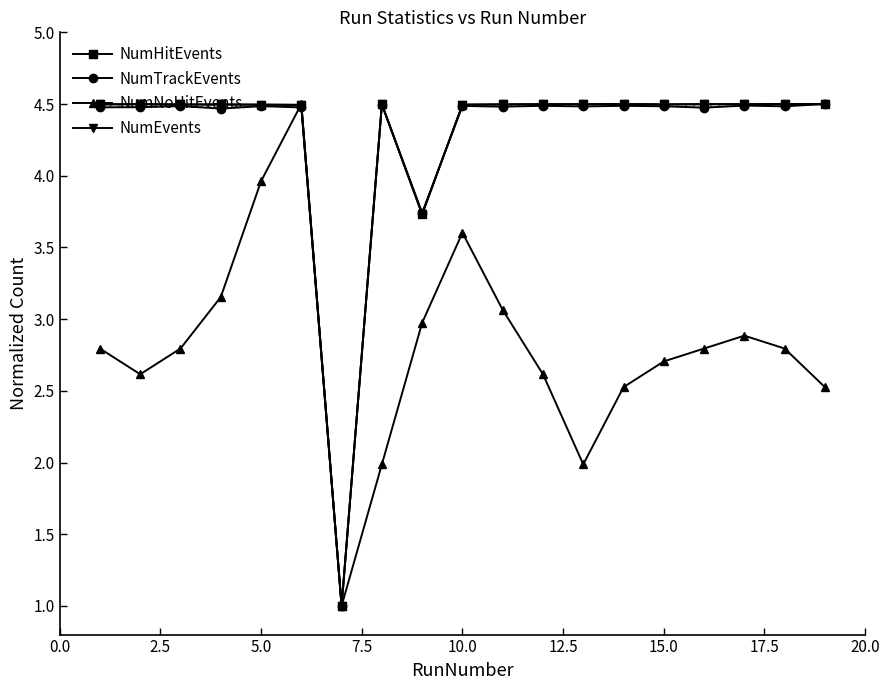

At which label does NumEvents reach its peak?

17